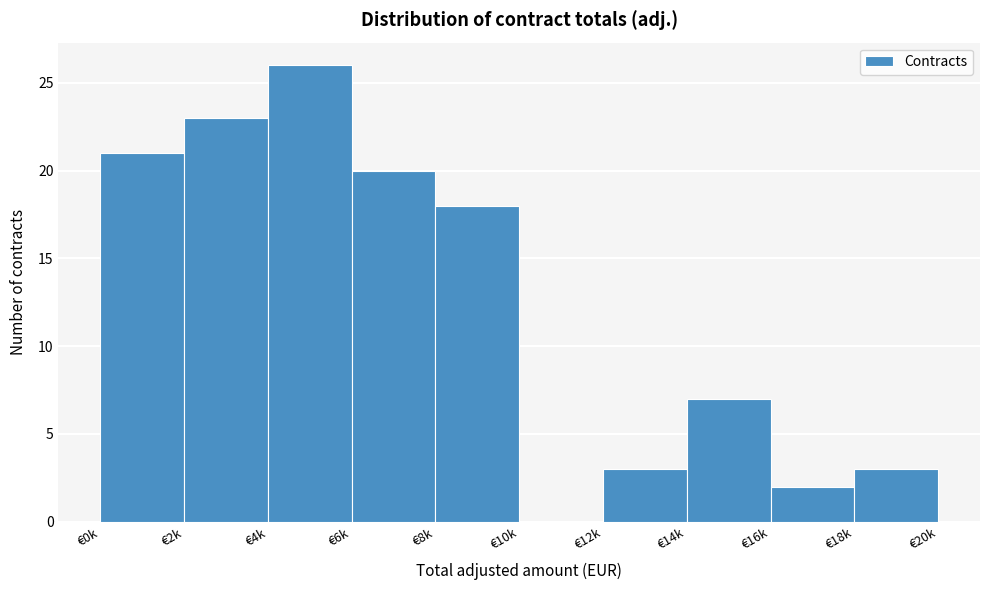

Reading right to left, extract all data points from this chart.

€18k=3	€16k=2	€14k=7	€12k=3	€10k=0	€8k=18	€6k=20	€4k=26	€2k=23	€0k=21